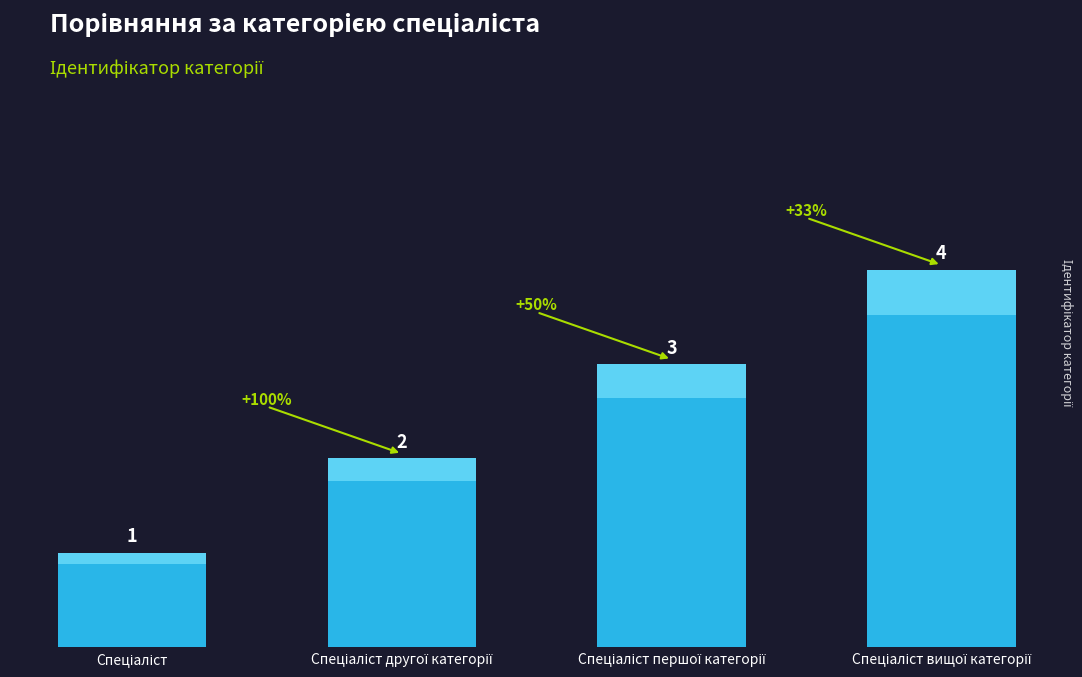

Where is the data nearest to the value 2?

Спеціаліст другої категорії